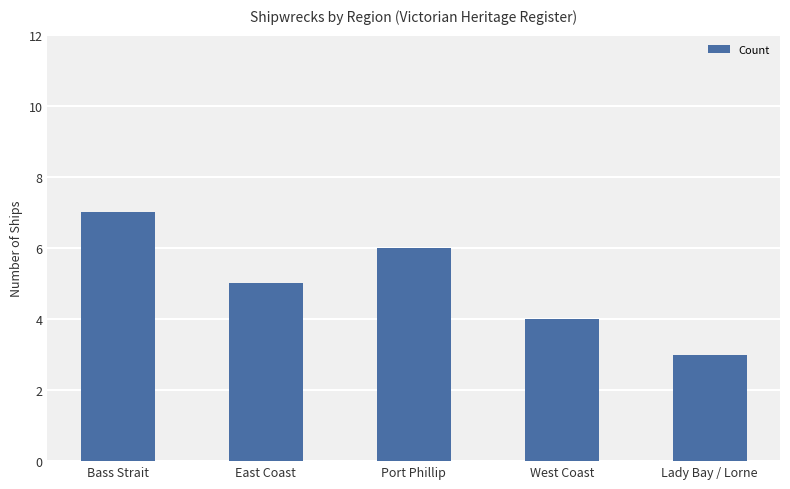

What is the ratio of the value at East Coast to the value at Port Phillip?

0.8